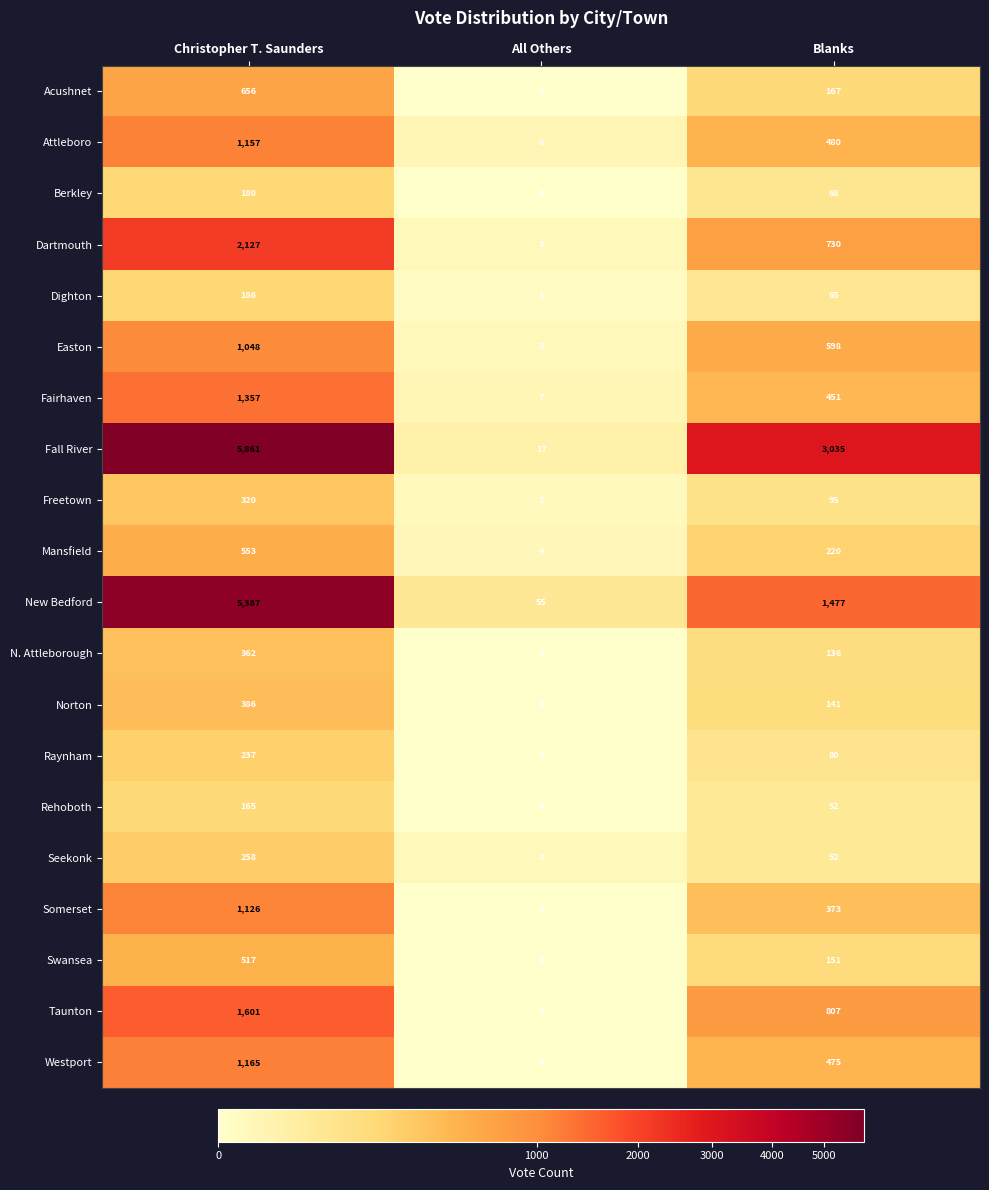

The value of Mansfield at All Others is 4. True or false?

True